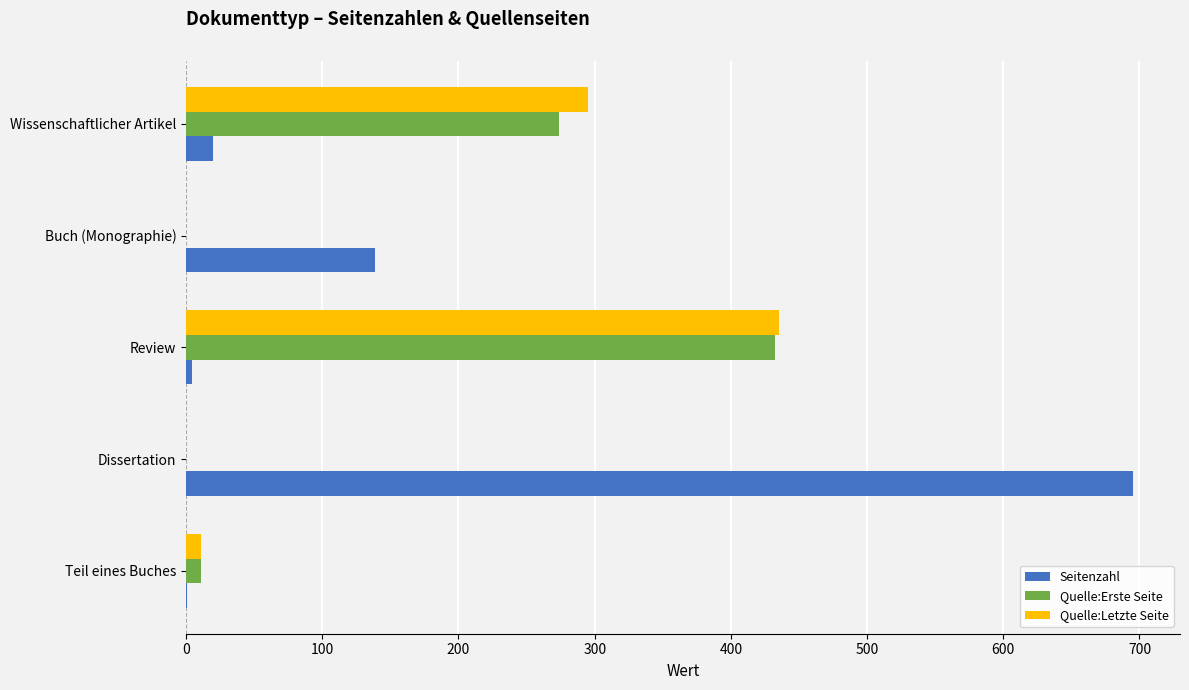

Which series has the largest range (max minus min)?

Seitenzahl